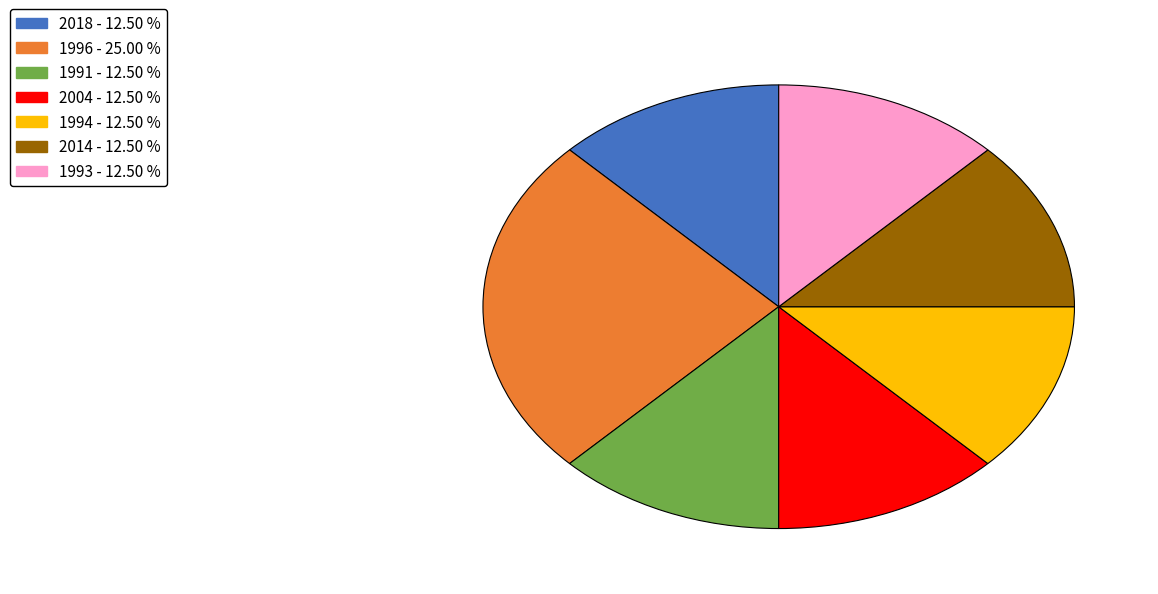

Is there any slice that represents more than half of the pie?

No